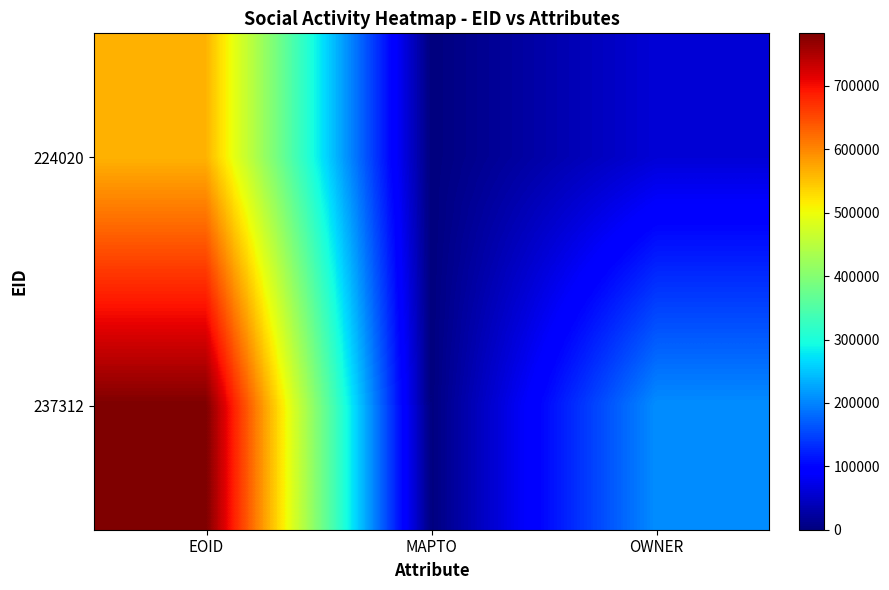

Reading left to right, transcribe all the data shown in this chart.

224020: EOID=563309	MAPTO=0	OWNER=60149
237312: EOID=782879	MAPTO=0	OWNER=207524